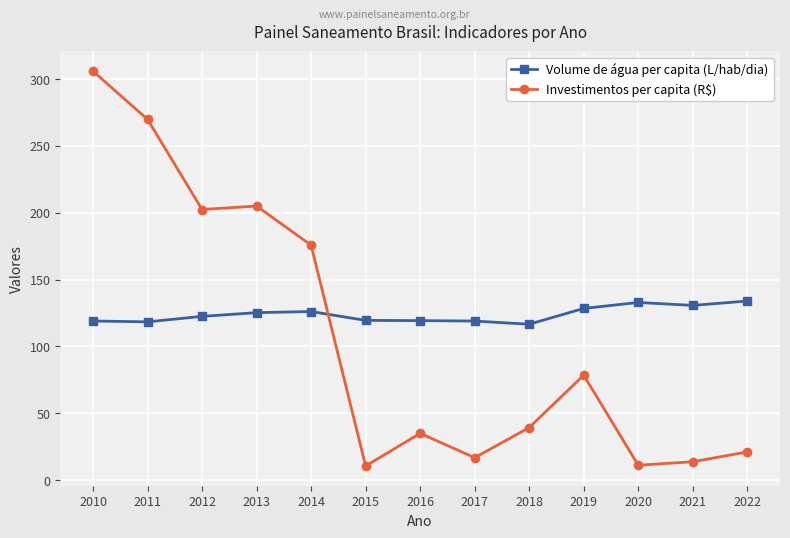

Which series has the largest total across all categories?

Volume de água per capita (L/hab/dia)